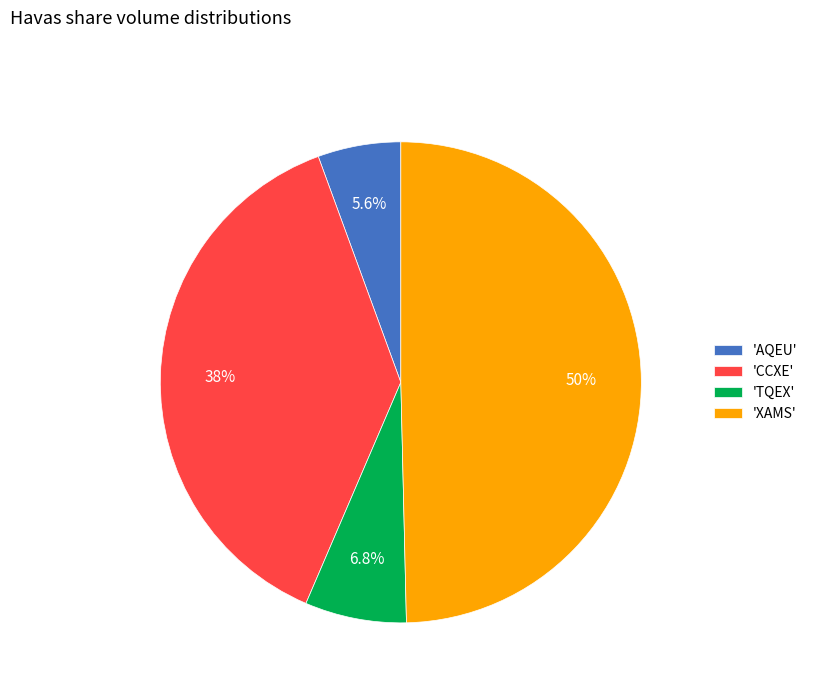

Does 'TQEX' account for over 50% of the chart?

No